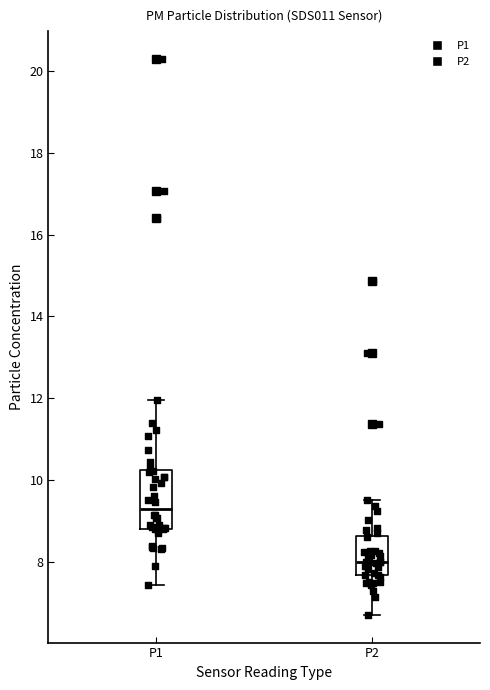

Which box has the highest median line?

P1